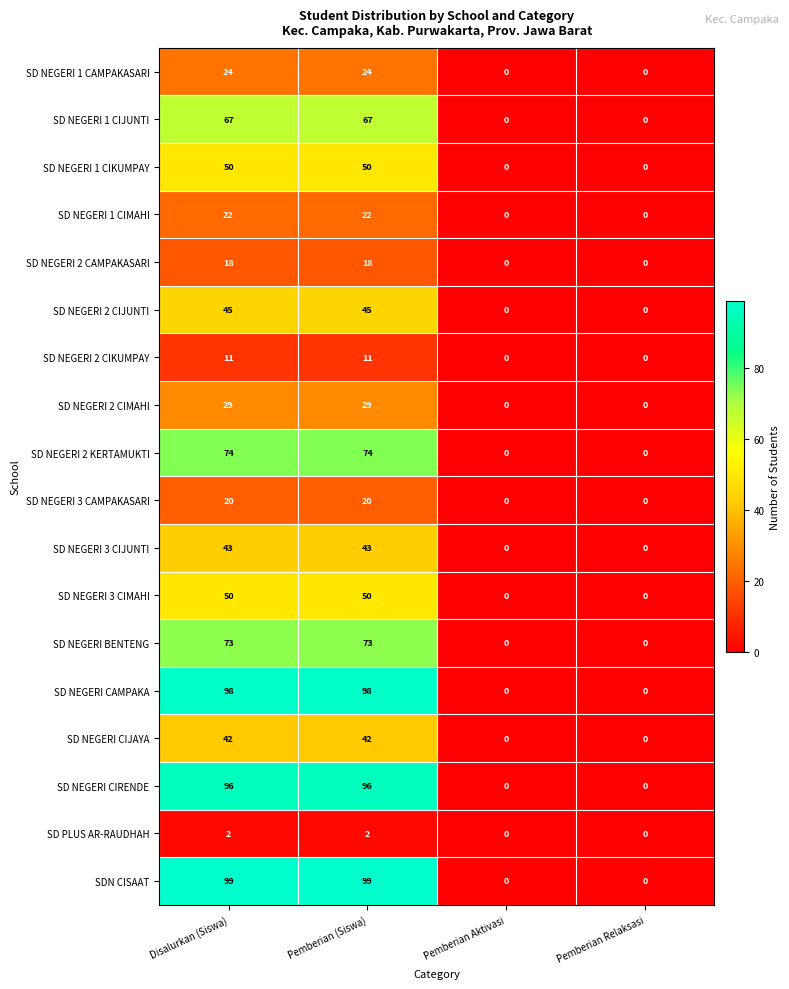

What is the total value across all series at Pemberian (Siswa)?

863